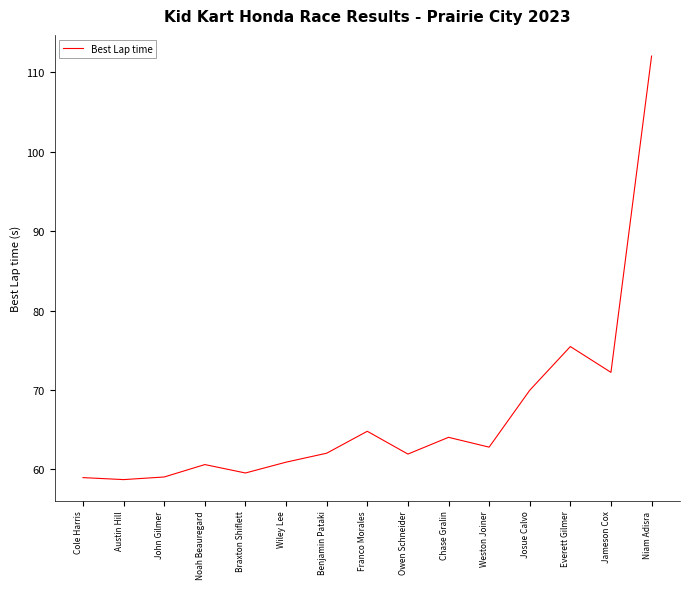

Approximately how many times larger is the value at Franco Morales compared to Austin Hill?

1.1